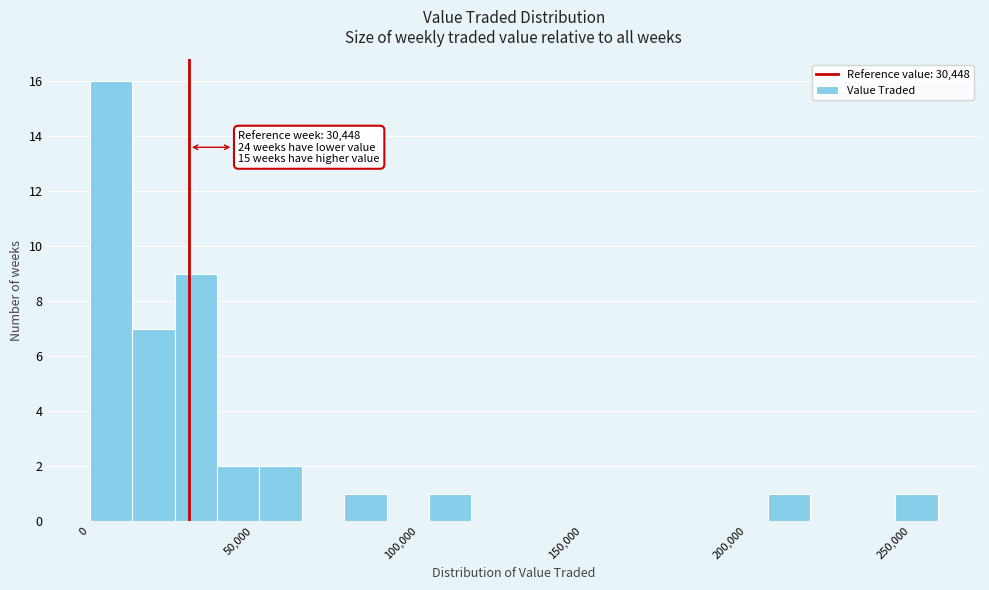

Read against the x-axis, roughly where is the centre of the tallest bar?

5000